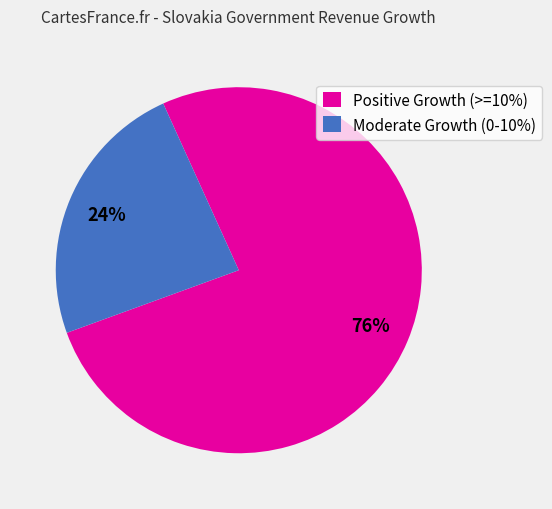

Between Moderate Growth (0-10%) and Positive Growth (>=10%), which is larger?

Positive Growth (>=10%)